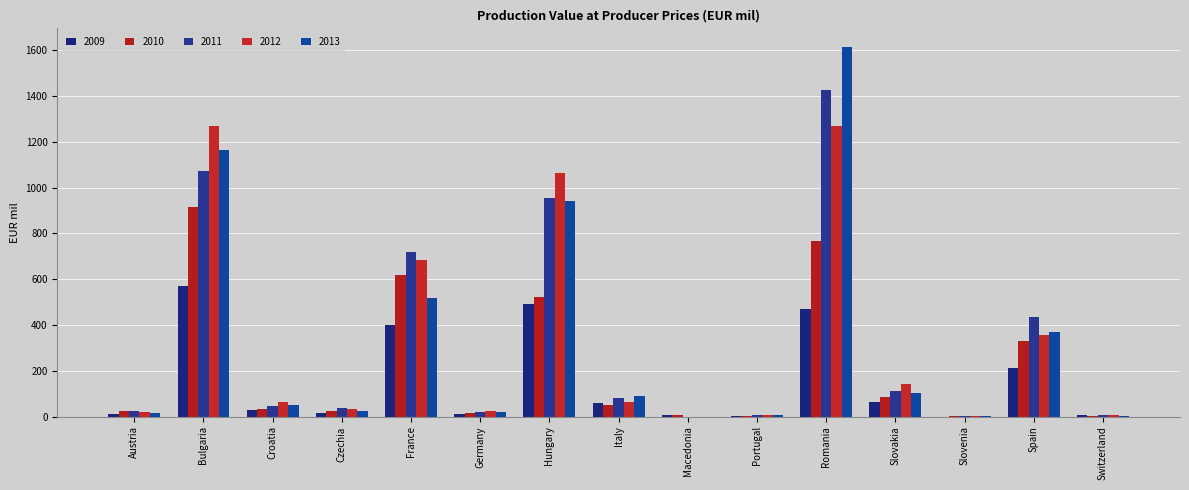

What are all the series names shown in the legend?

2009, 2010, 2011, 2012, 2013